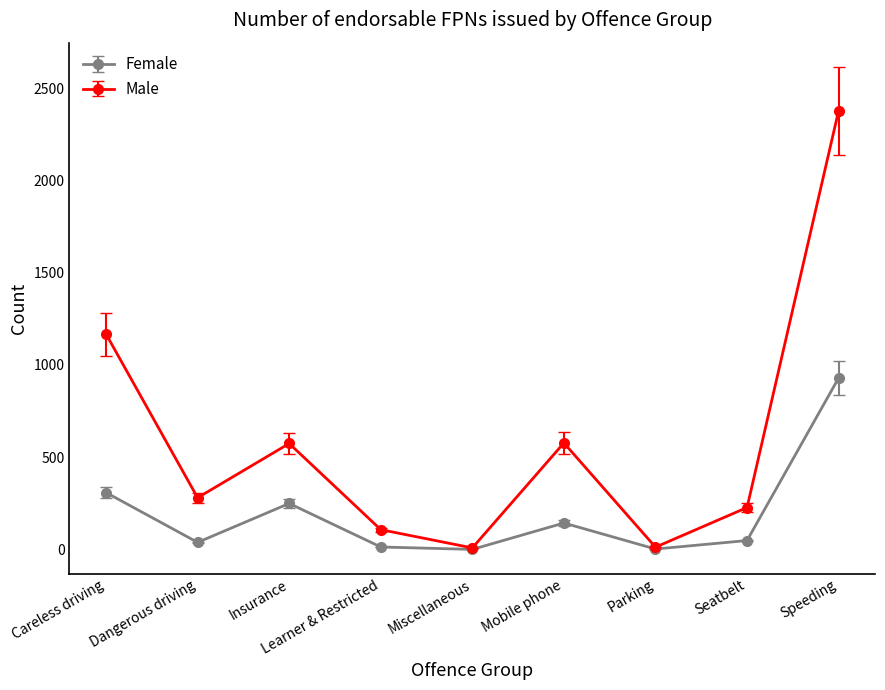

What are all the series names shown in the legend?

Female, Male